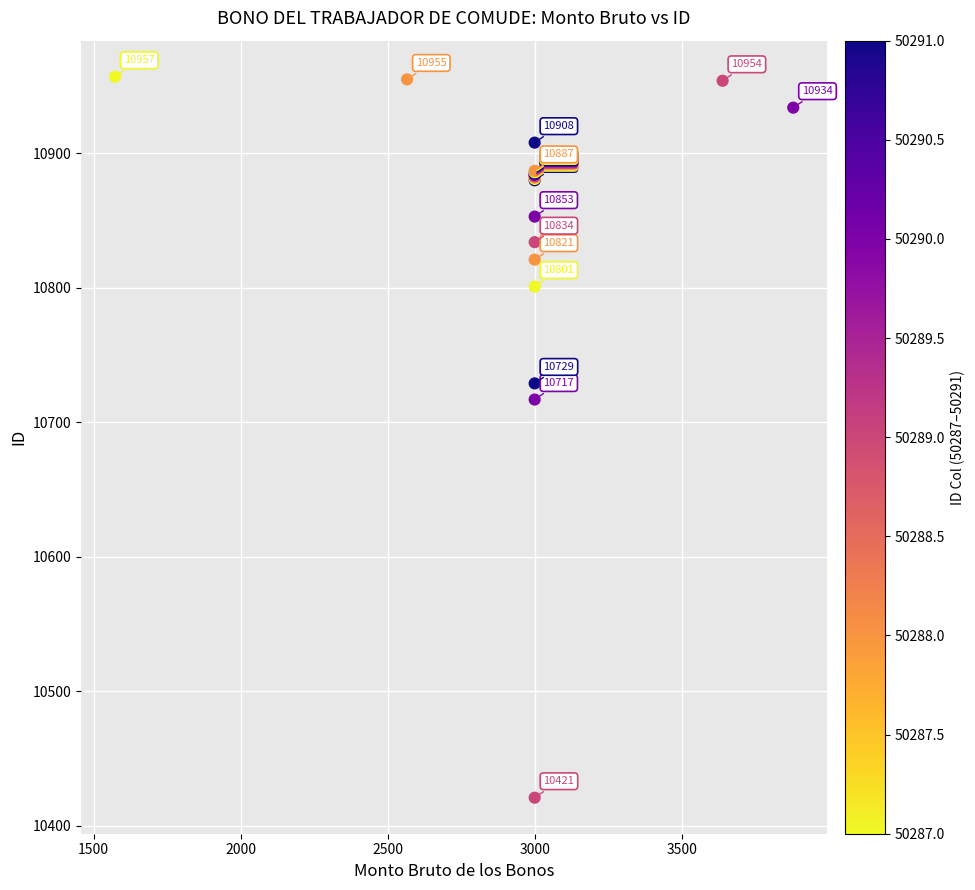

What Y value in the scatter plot is closest to 10689?

10717